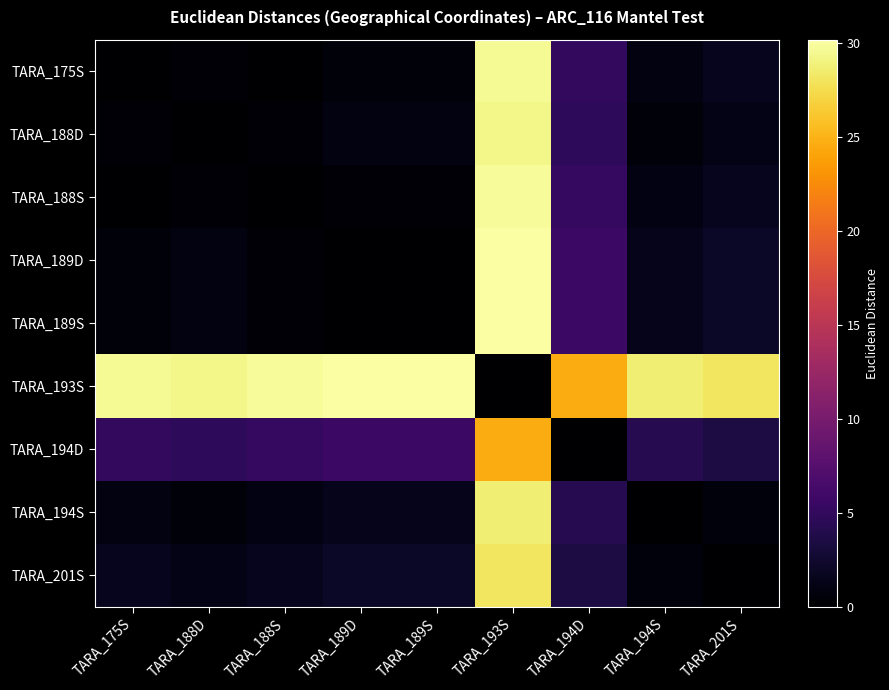

Count the number of data series in this chart.

9